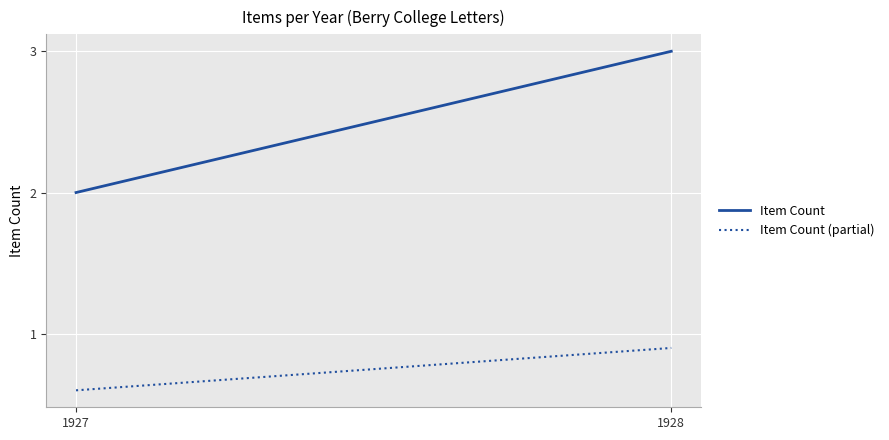

What are all the series names shown in the legend?

Item Count, Item Count (partial)